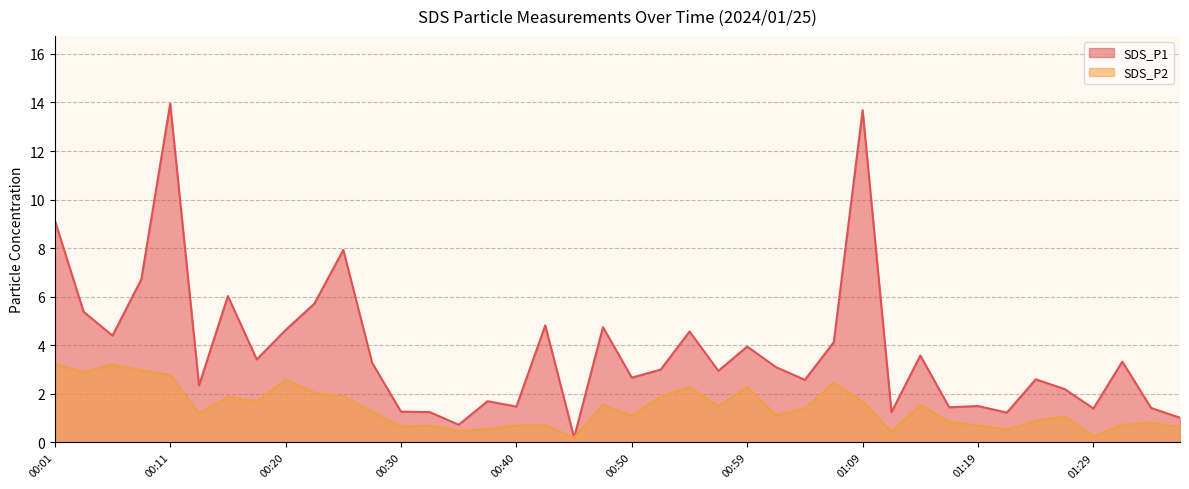

At how many categories does at least one series exceed 5?

8